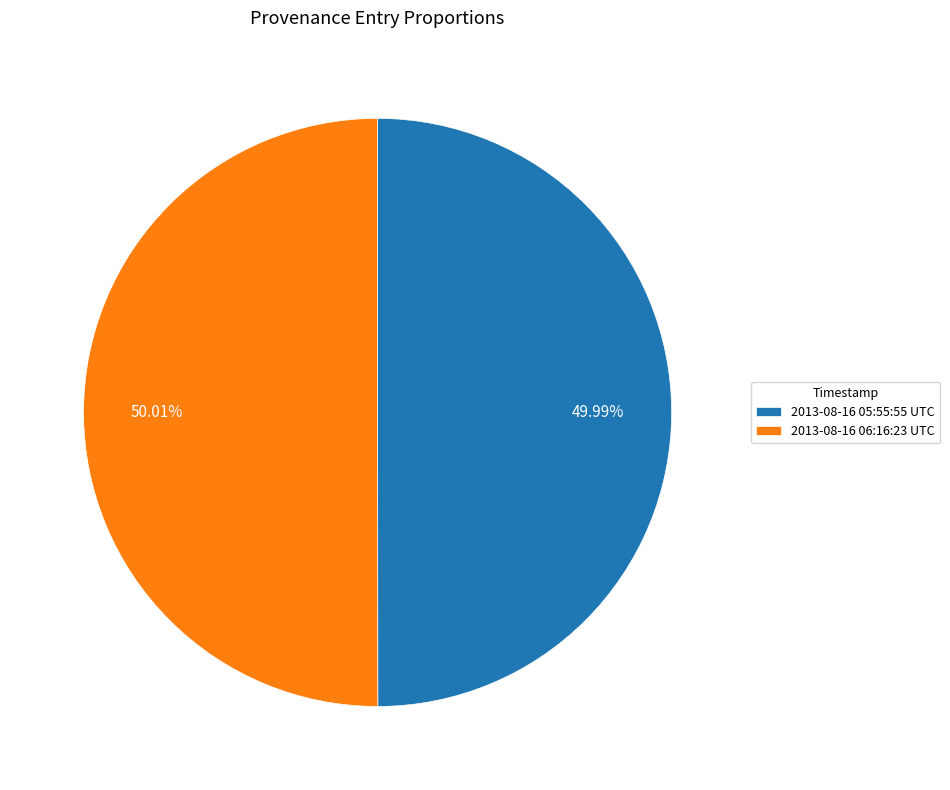

Does any single category account for the majority?

Yes